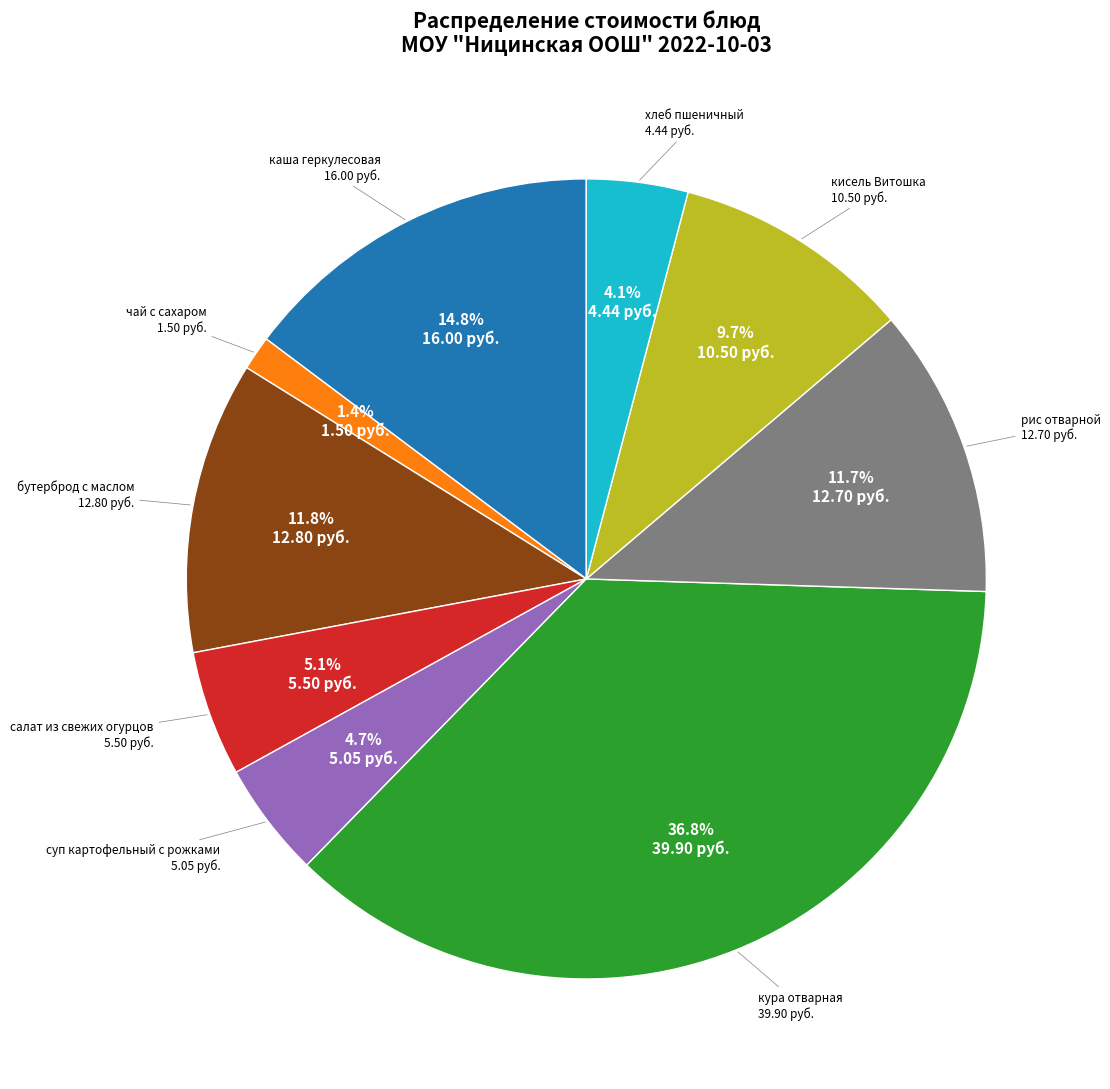

How many slices are in this pie chart?

9